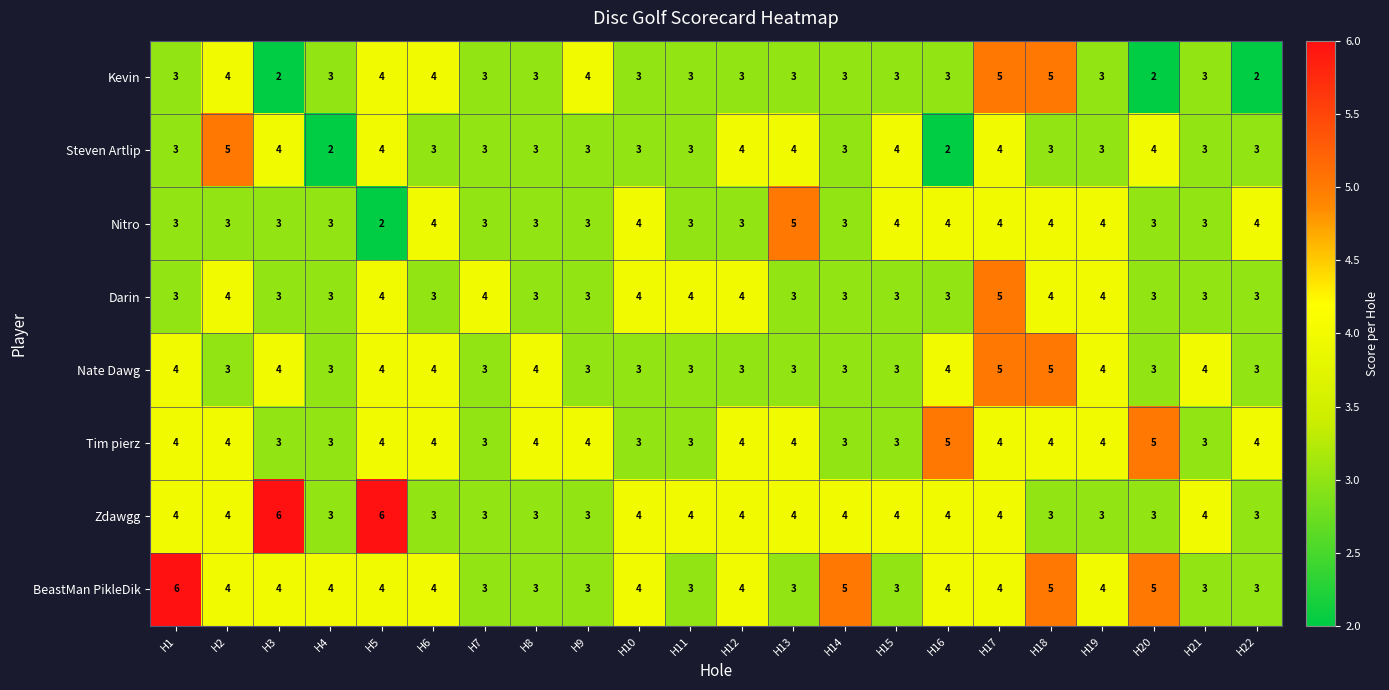

True or false: Nate Dawg has a value of 4 at H8.

True